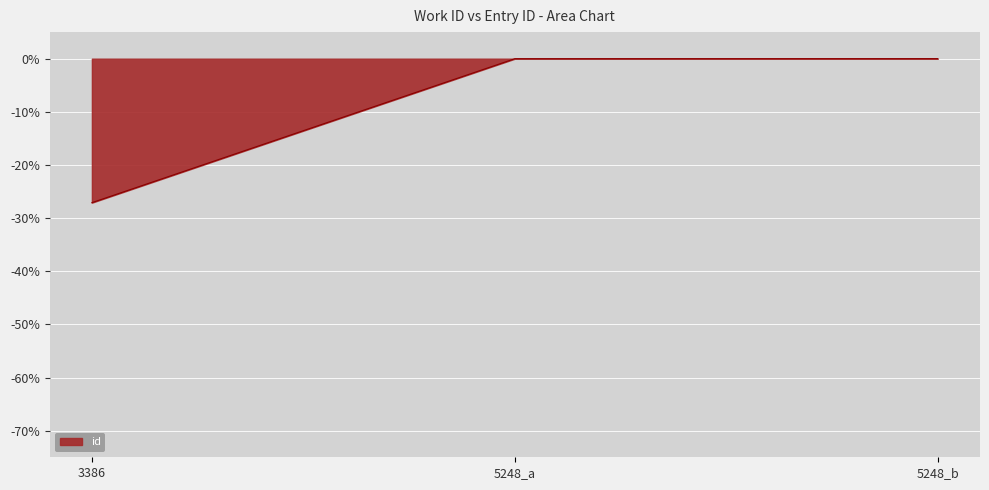

How many lines are shown in the chart?

1